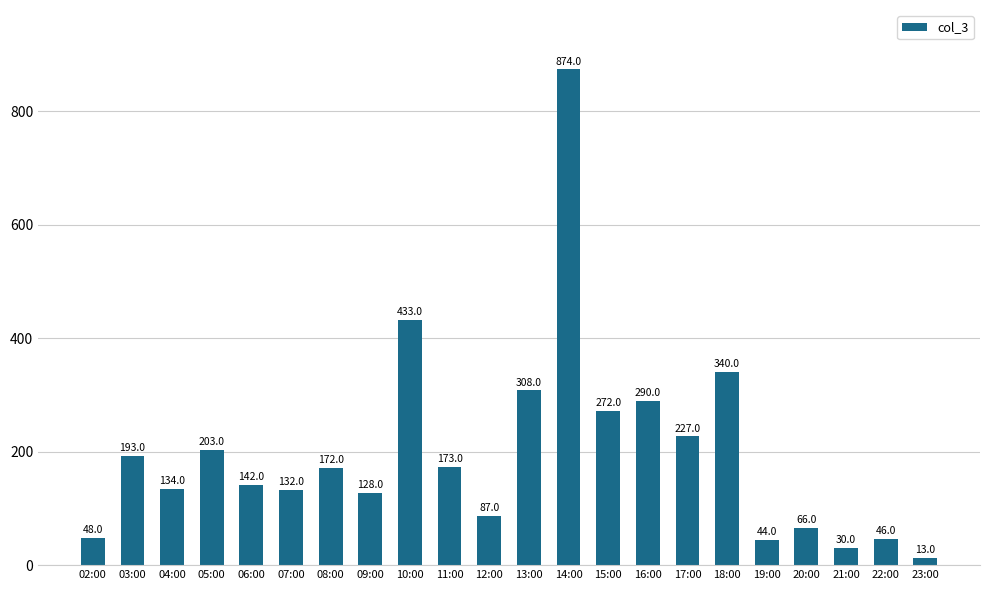

Does the chart contain stacked bars?

No